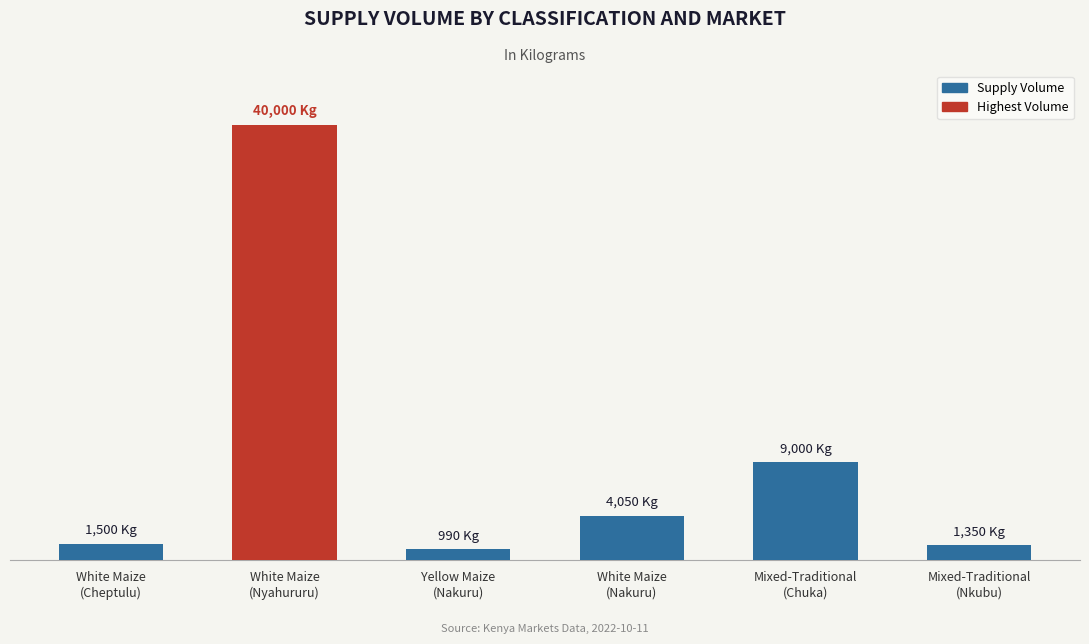

Rank the categories by value from highest to lowest.

White Maize
(Nyahururu), Mixed-Traditional
(Chuka), White Maize
(Nakuru), White Maize
(Cheptulu), Mixed-Traditional
(Nkubu), Yellow Maize
(Nakuru)